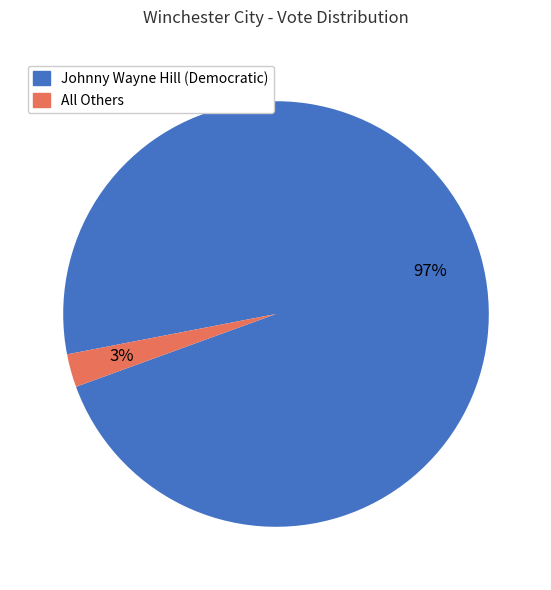

To the nearest percent, what is the average slice percentage?

50%